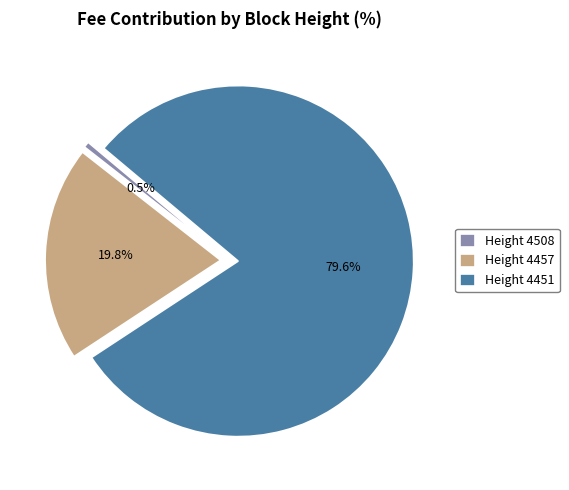

To the nearest percent, what portion does Height 4451 represent?

80%